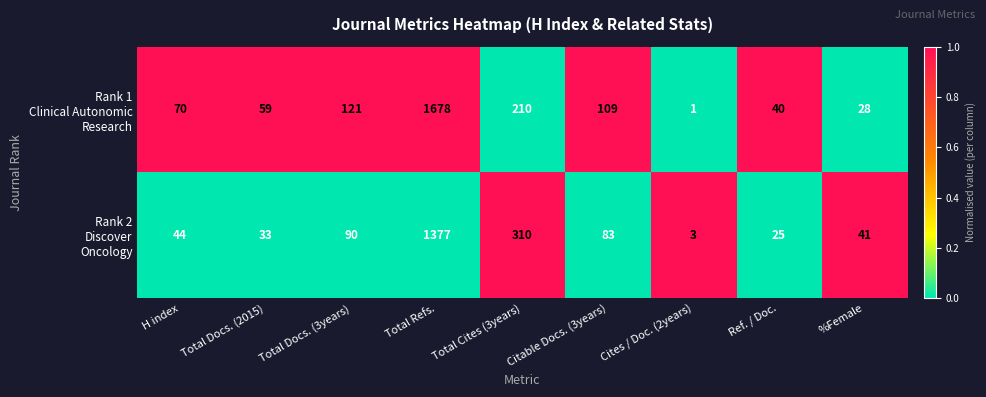

Which label corresponds to the smallest value in the chart?

Cites / Doc. (2years)